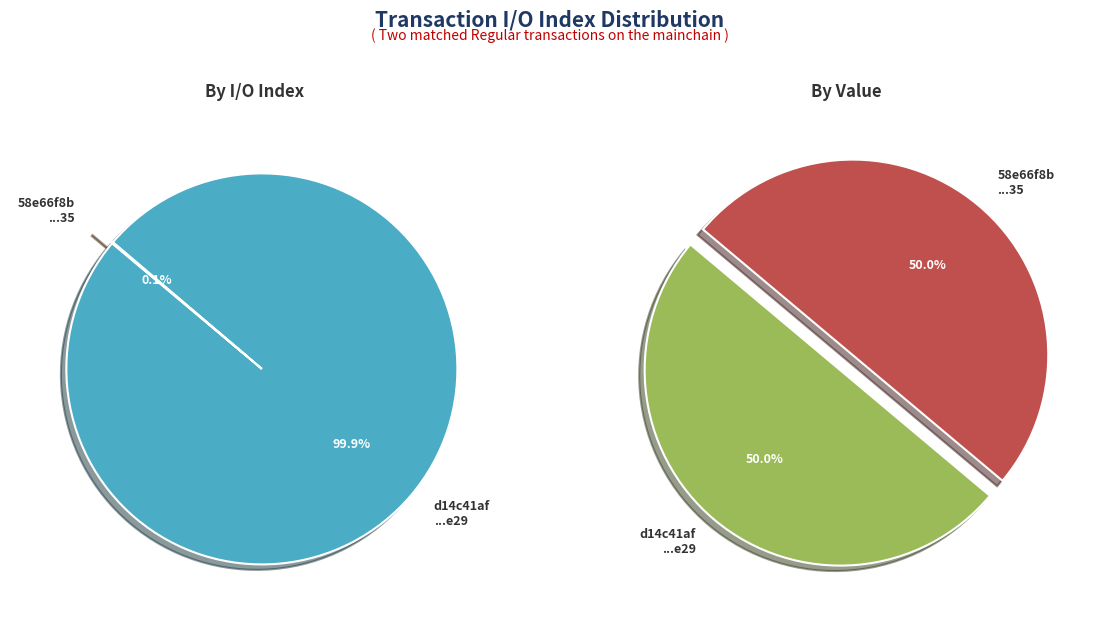

Is values_io_index the majority of the pie?

Yes